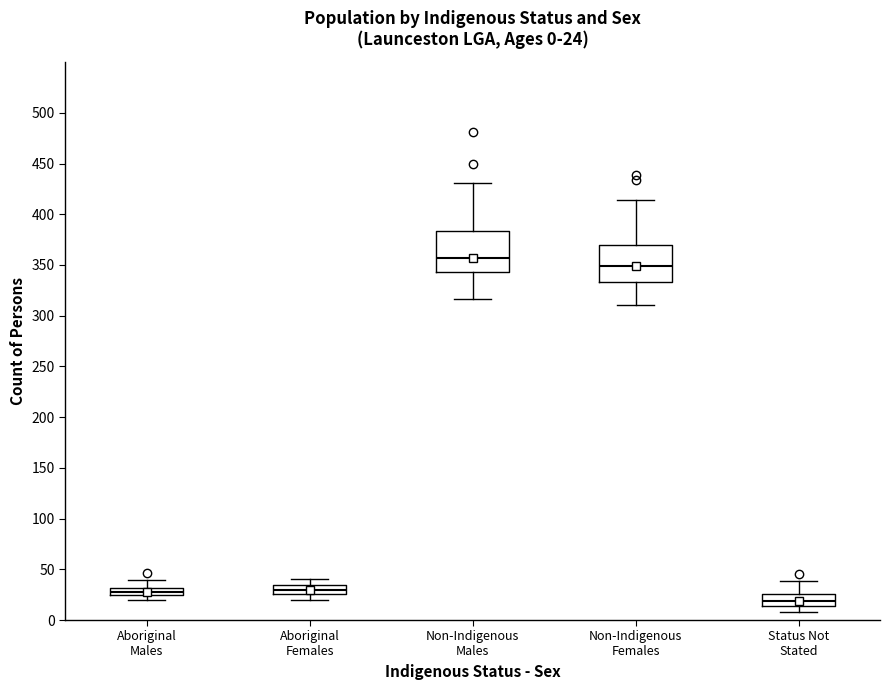

Which box has the highest median line?

Non-Indigenous Males